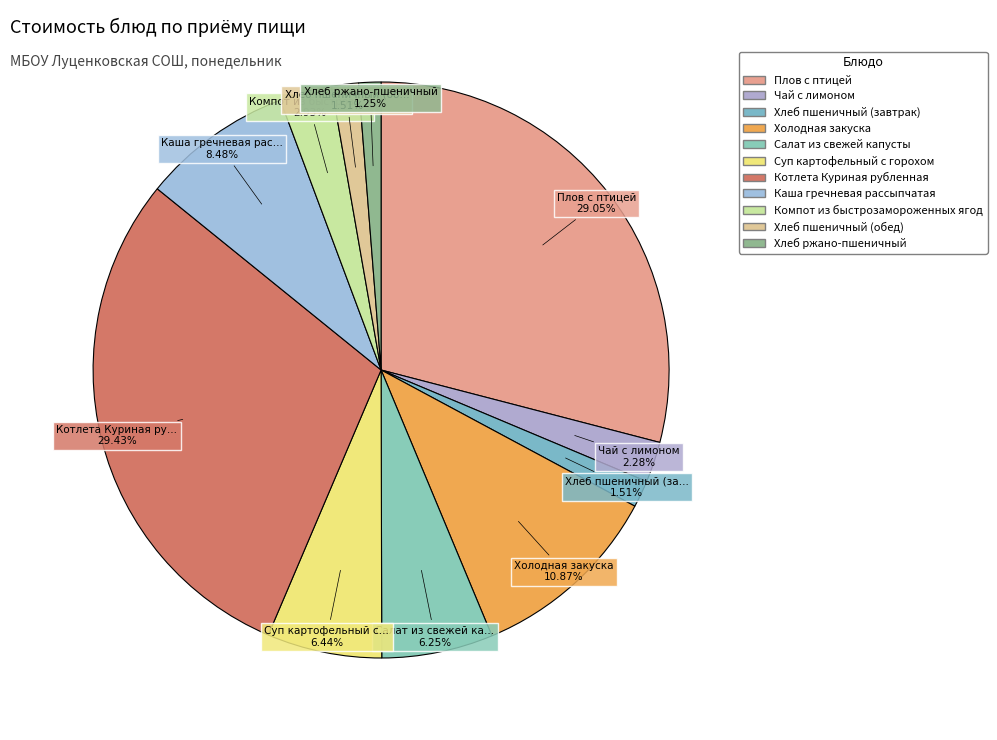

How many slices are in this pie chart?

11